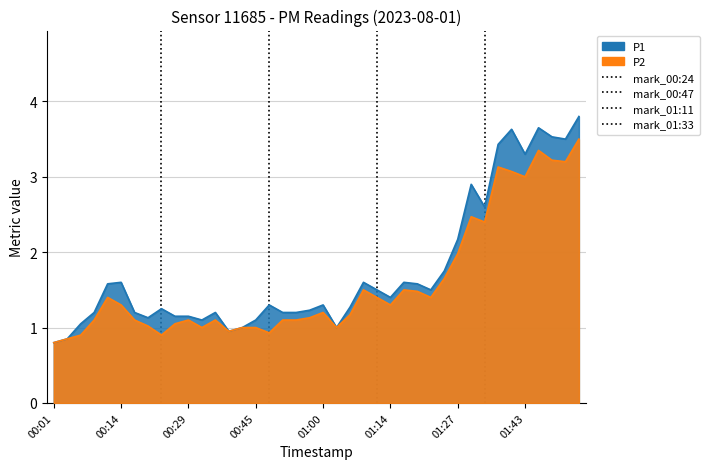

What is the spread (max minus min) of values at 01:20?

0.1